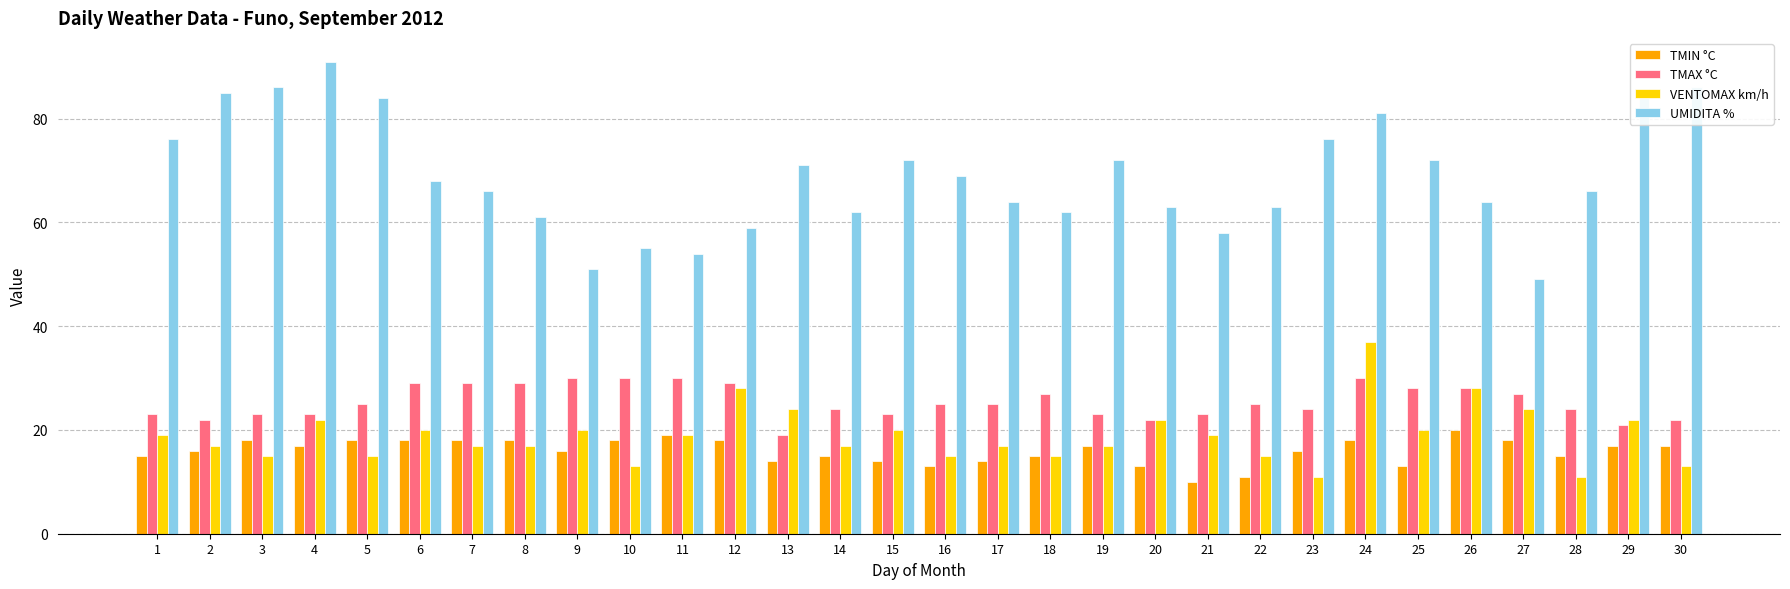

What is the total value across all series at 3?

142